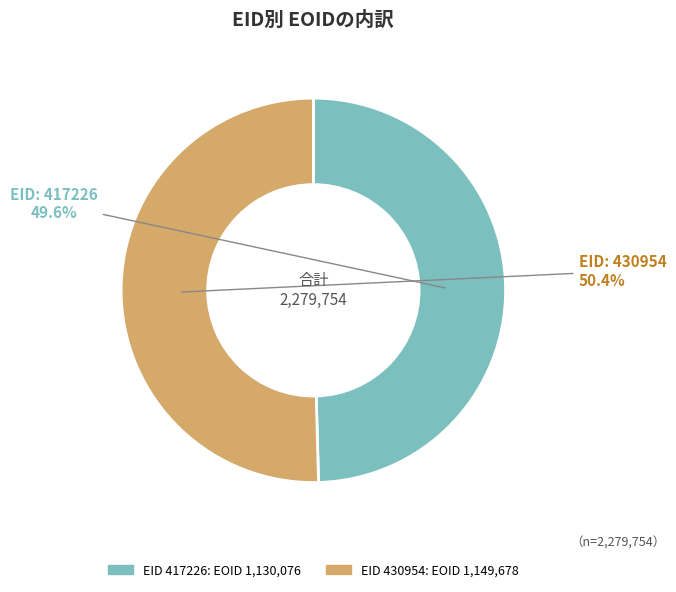

Is there any slice that represents more than half of the pie?

Yes